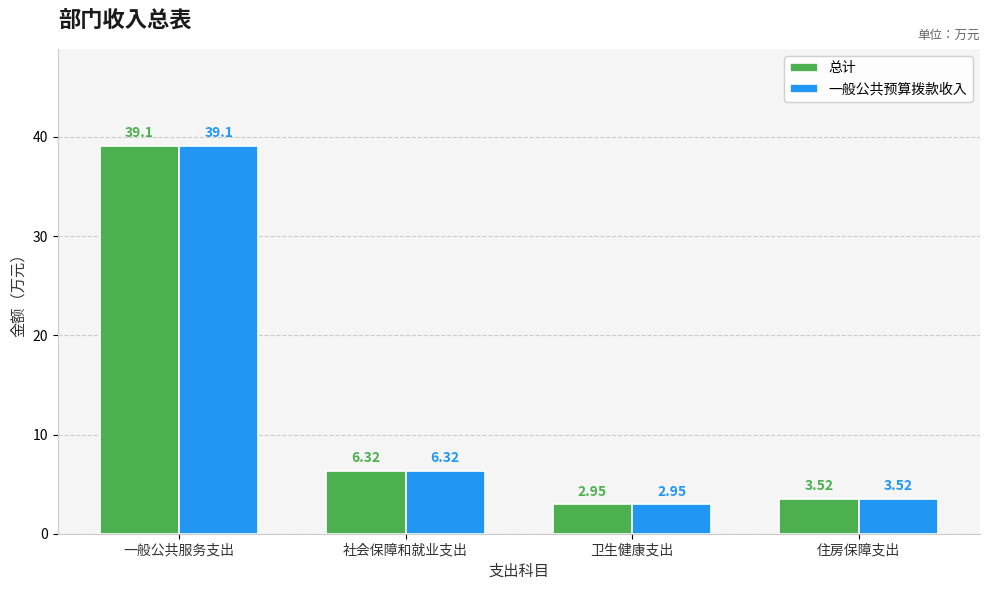

The value of 总计 at 一般公共服务支出 is 39.1. True or false?

True